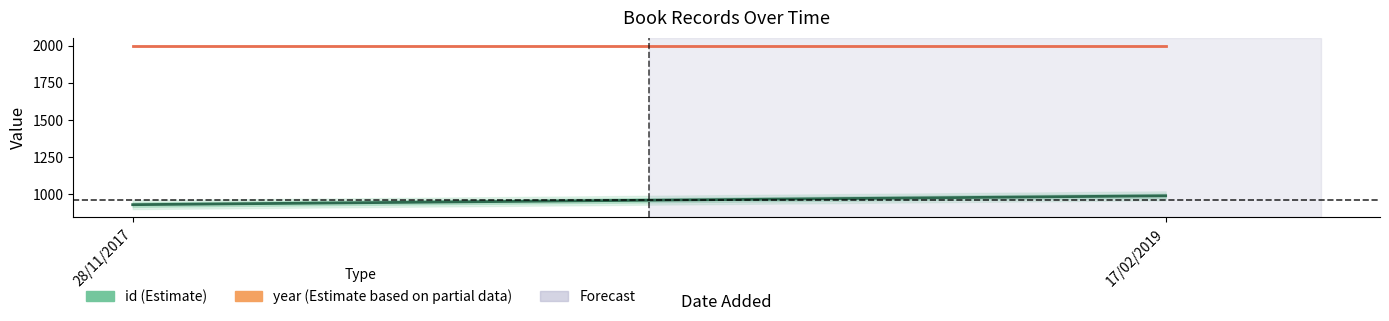

What is the total value across all series at 28/11/2017?

2925